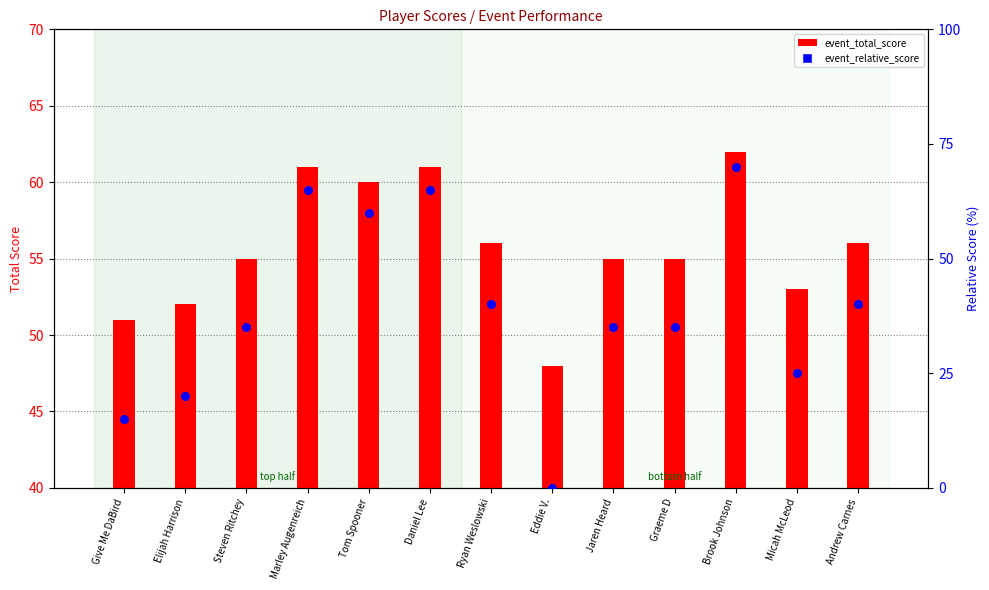

Which series reaches the minimum Y coordinate?

event_relative_score